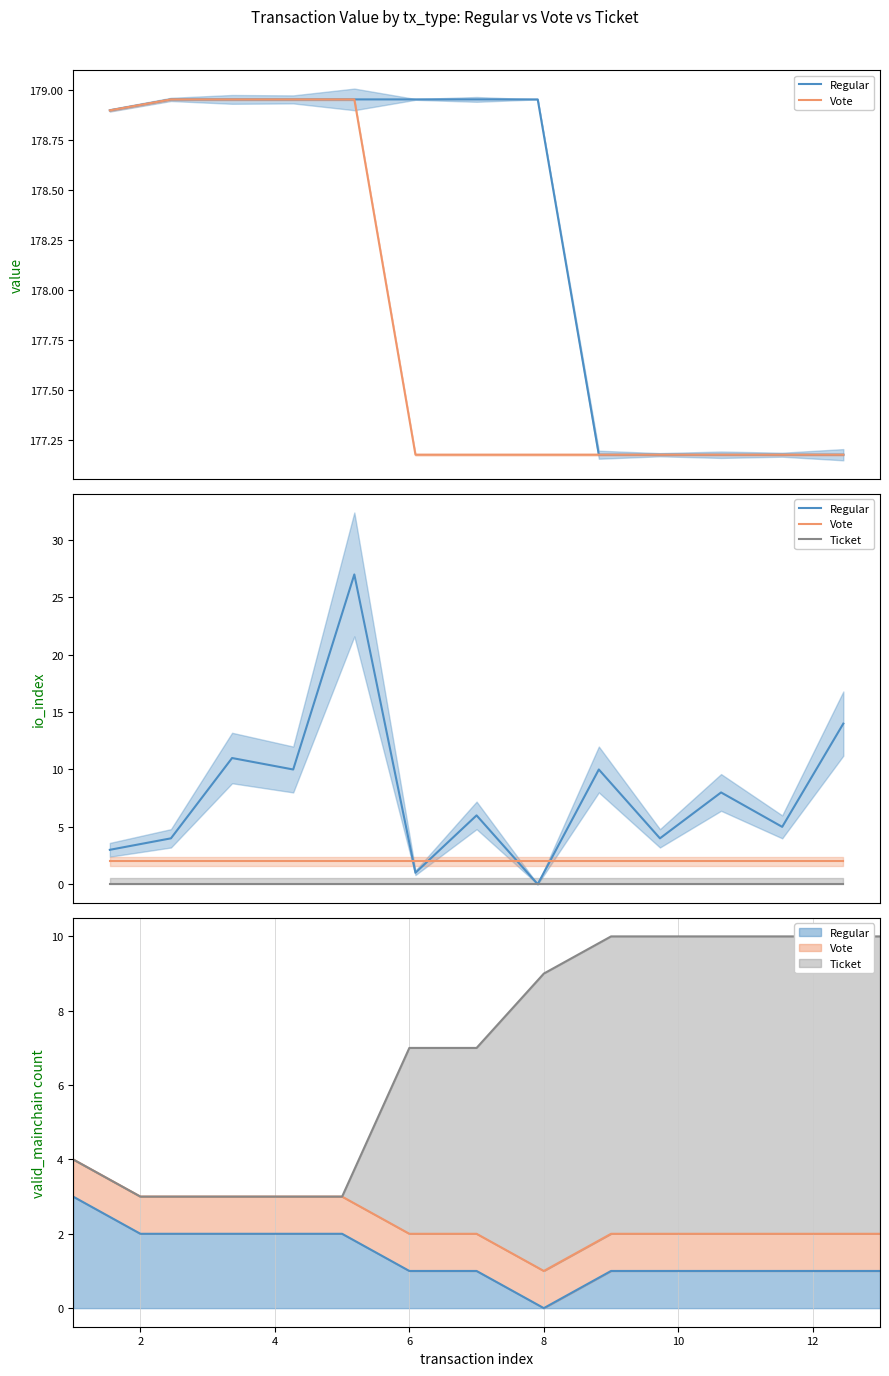

Is this an area chart (filled region under the line)?

No